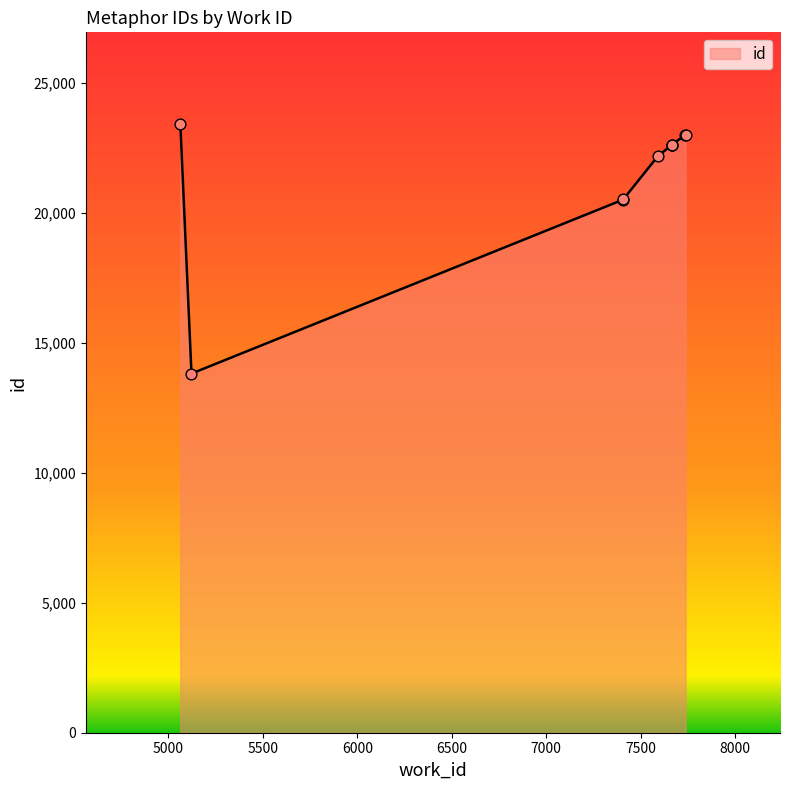

Which has a higher value, 7665 or 7737?

7737